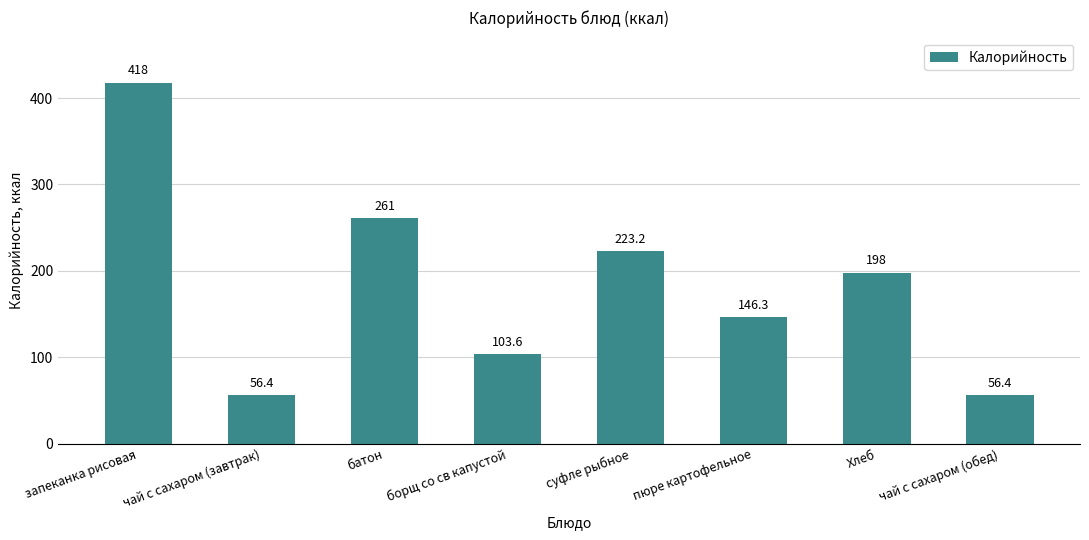

What is the sum of the values at запеканка рисовая and пюре картофельное?

564.3